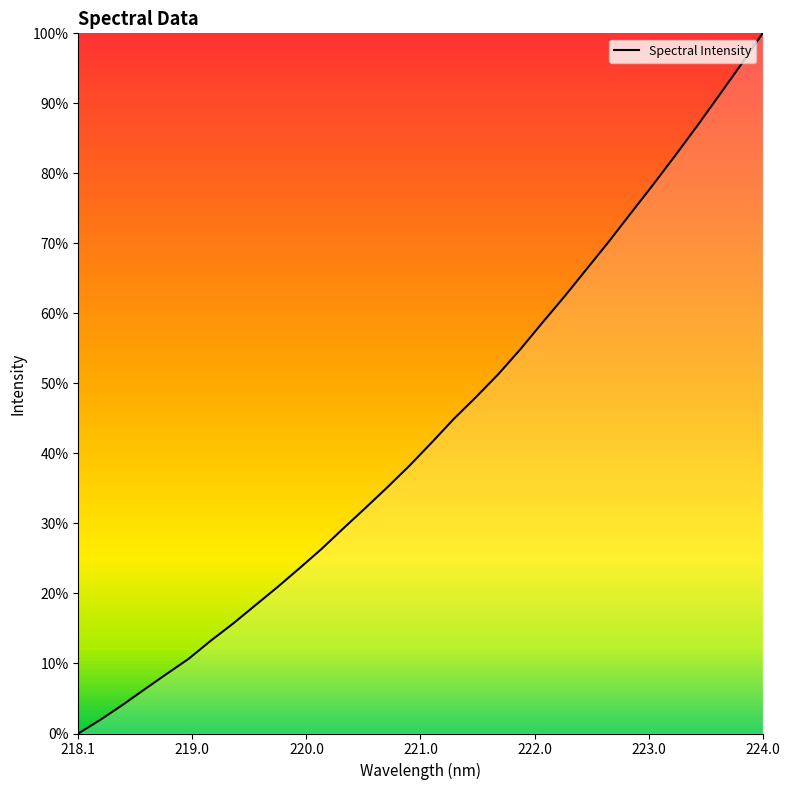

What is the maximum value shown in the chart?

100.0